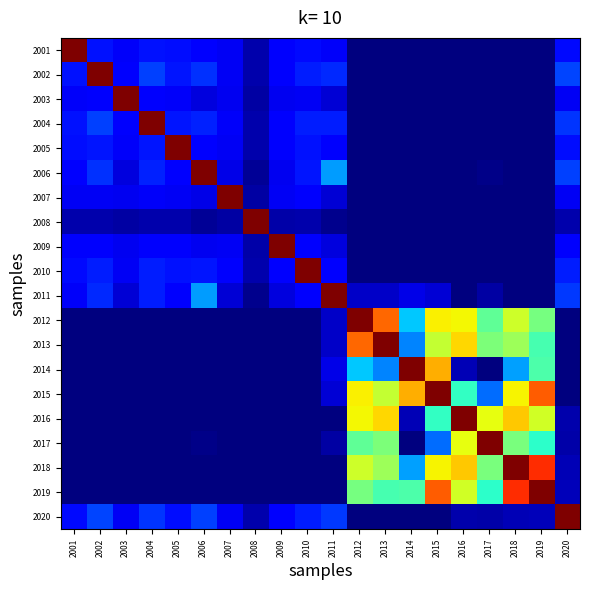

At how many categories does at least one series exceed 0?

20